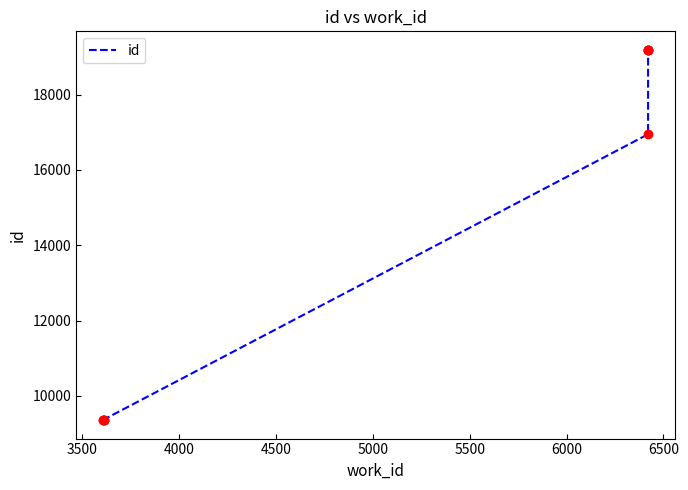

True or false: there are more than 2 points higher than both neighbors.

False